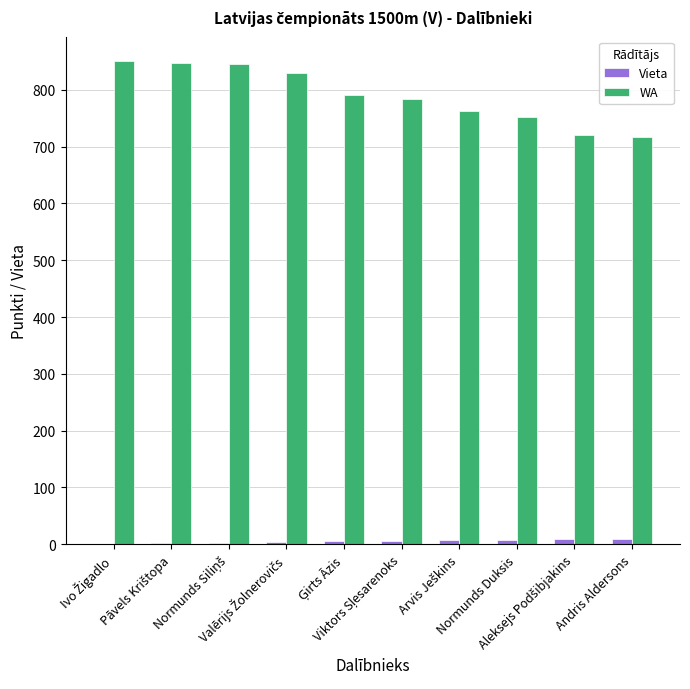

What is the maximum value for WA?

851